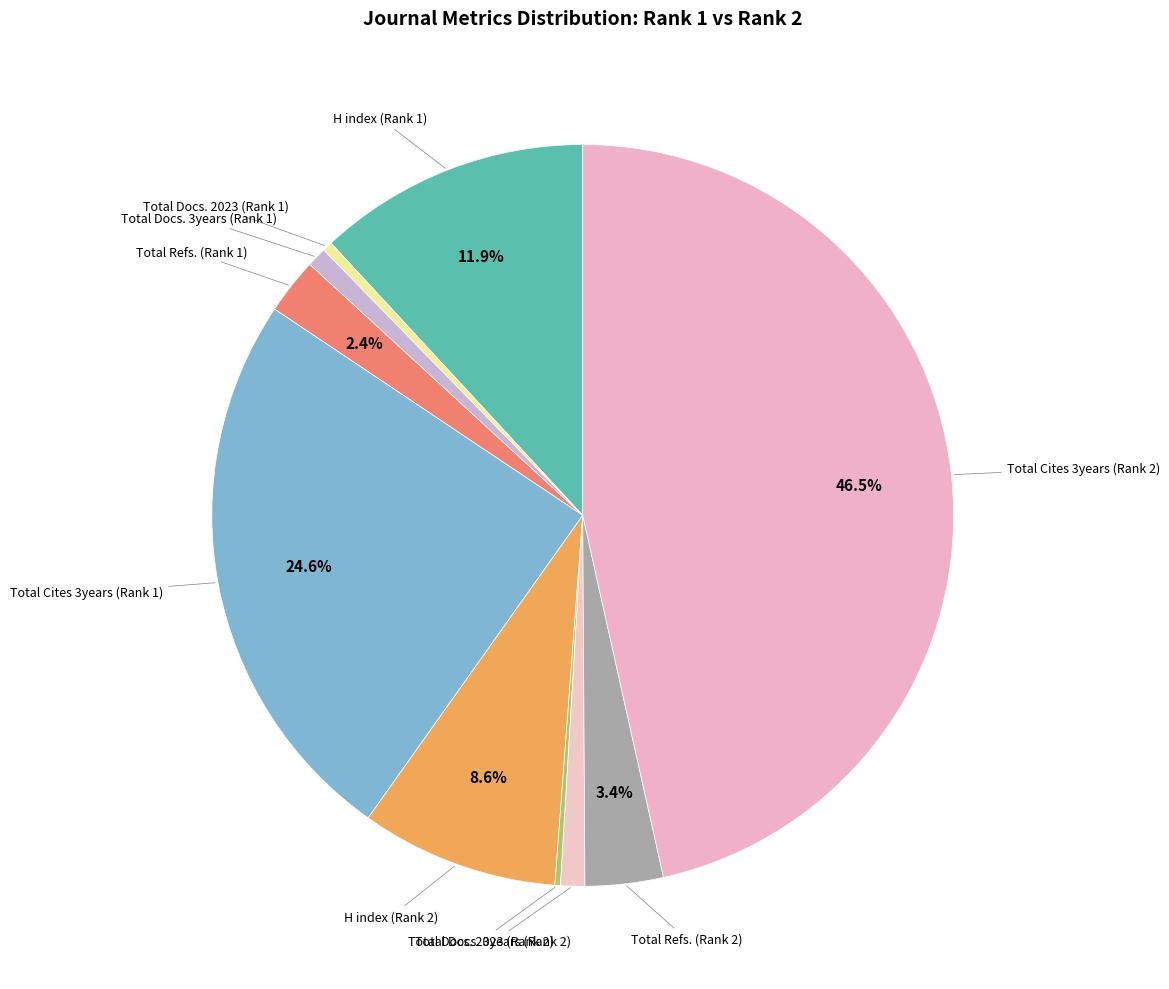

To the nearest percent, what is the average slice percentage?

10%